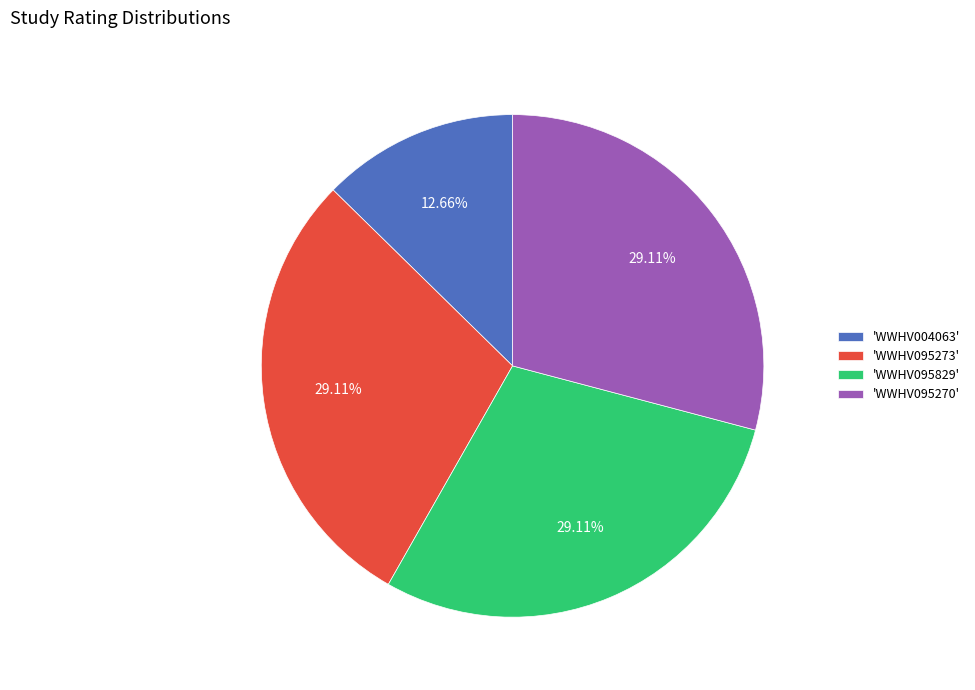

Combined, do 'WWHV004063' and 'WWHV095273' account for over 50%?

No